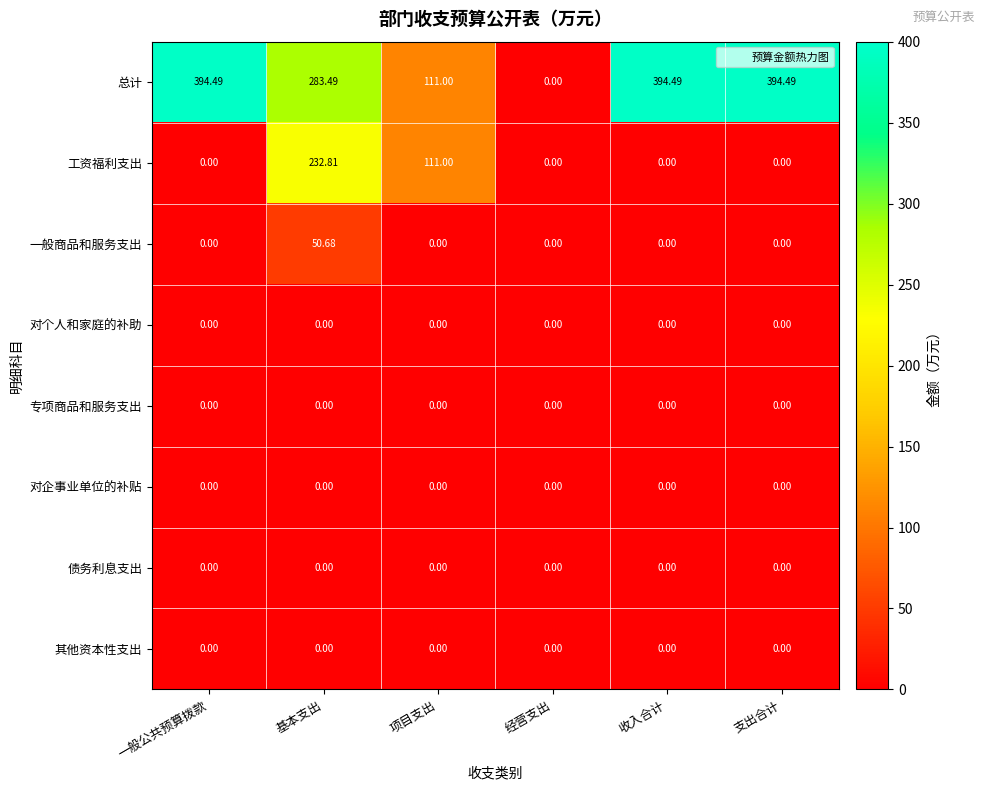

Between 基本支出 and 经营支出, which series saw the biggest shift?

总计